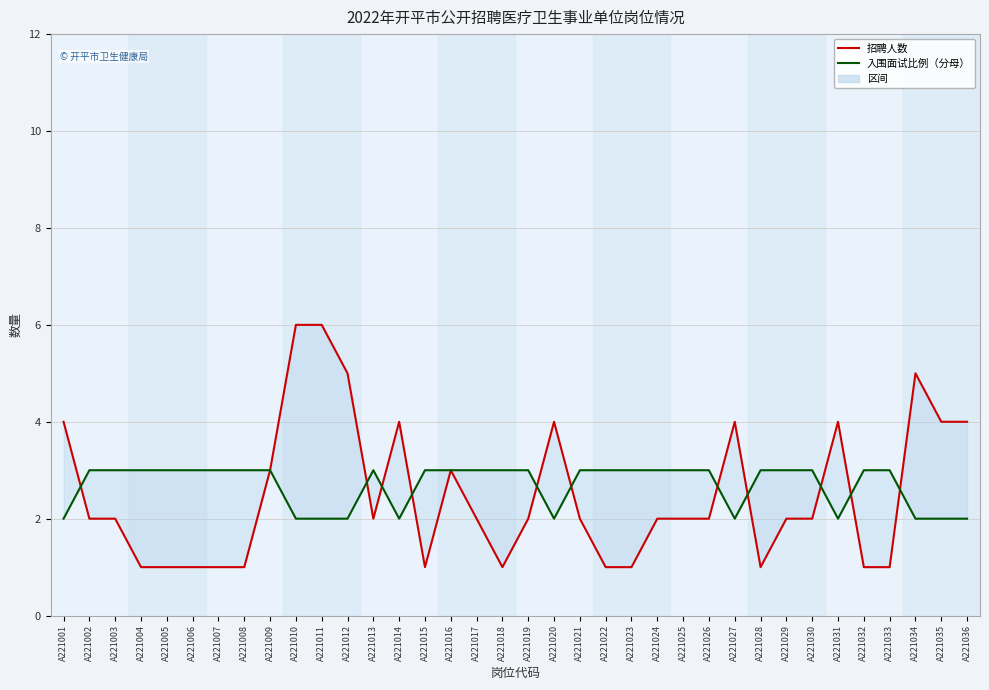

What is the difference between the highest and lowest values at A221035?

2